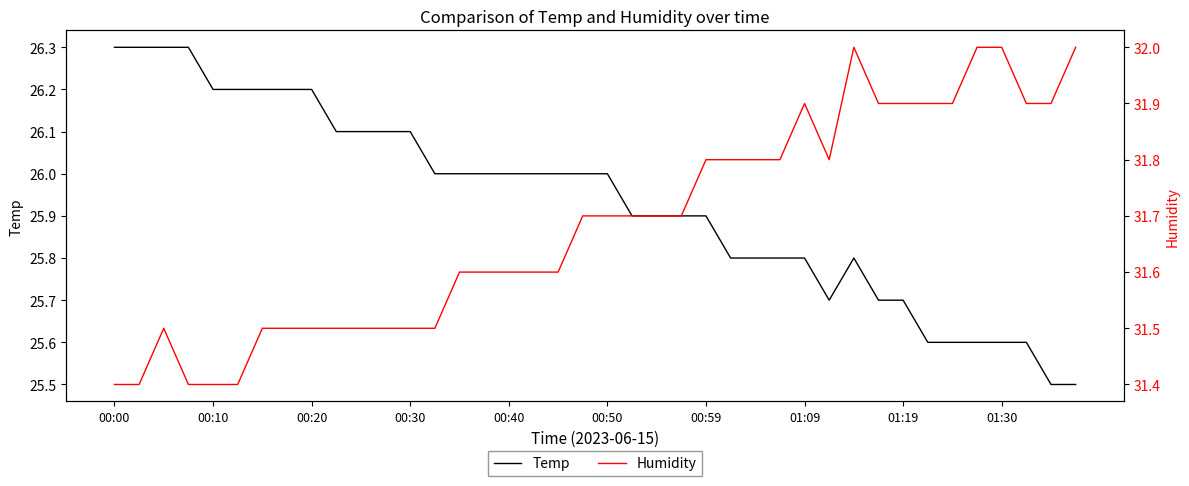

What is the lowest value of the Temp series?

25.5